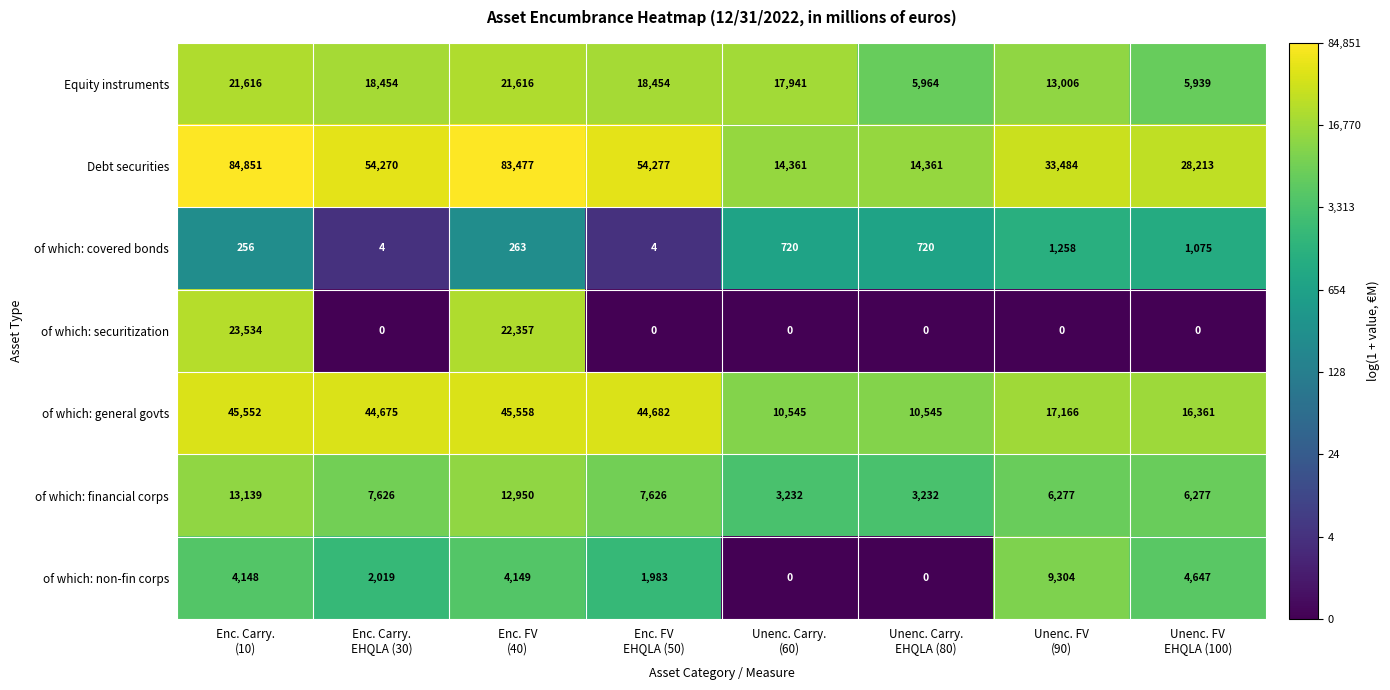

List the series in order of their peak value, highest first.

Debt securities, of which: general govts, of which: securitization, Equity instruments, of which: financial corps, of which: non-fin corps, of which: covered bonds